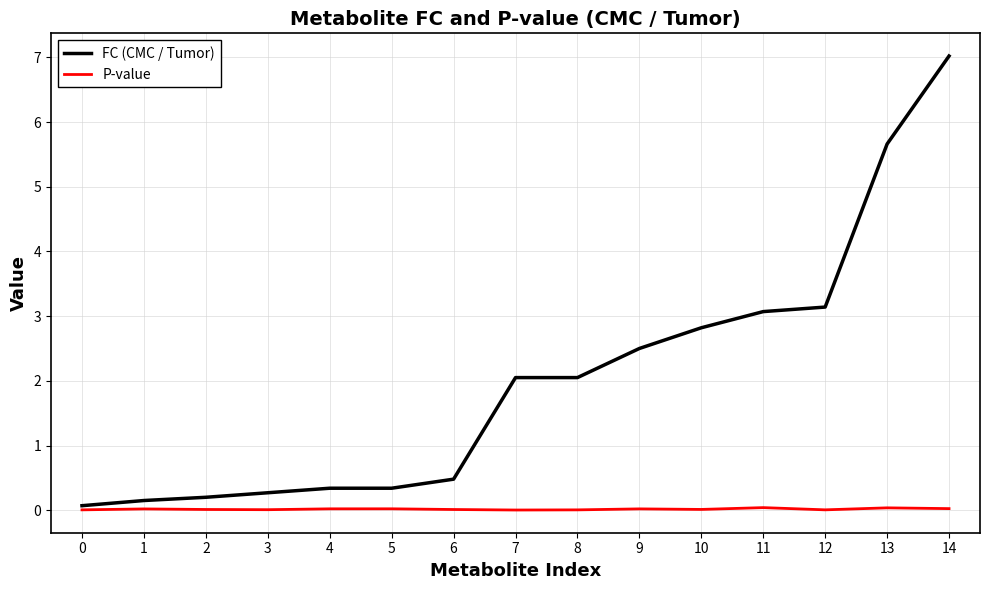

What is the spread (max minus min) of values at 4?

0.3